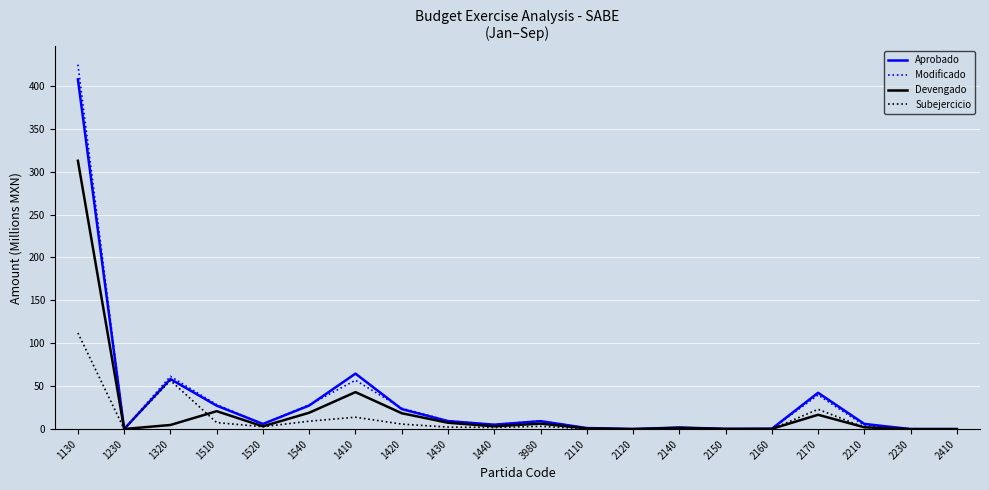

True or false: Devengado has a value of 19.1 at 1540.

True